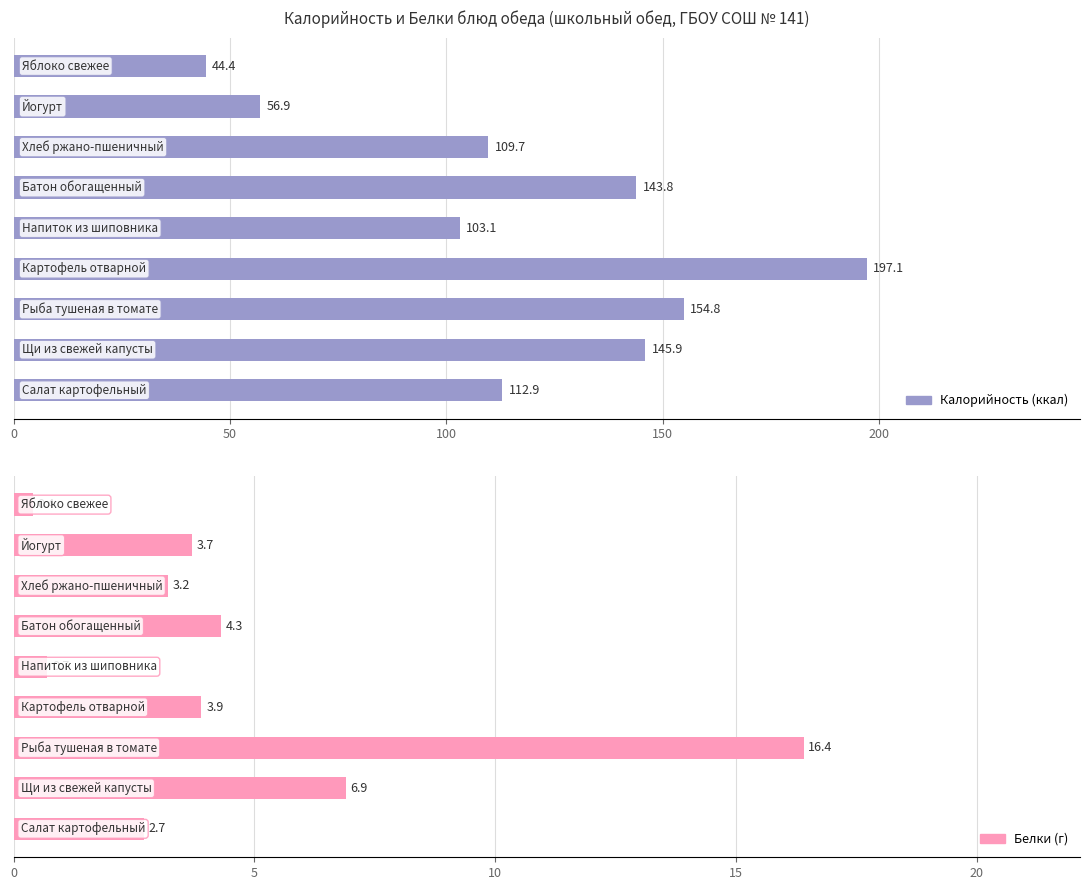

Are the bars grouped side by side (vs. stacked)?

Yes